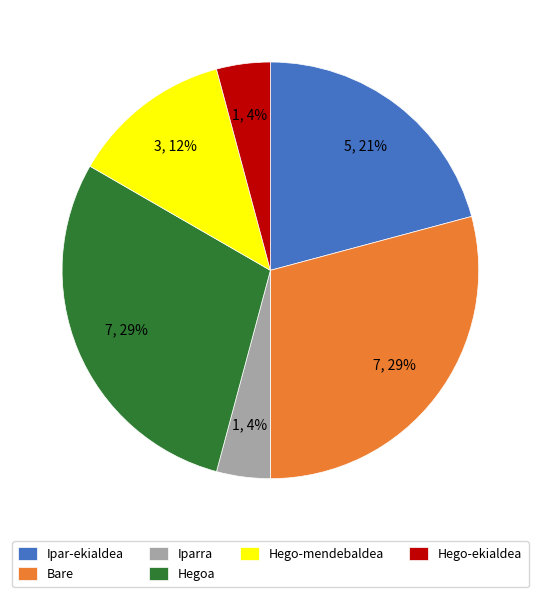

Approximately how many times larger is the value at Hego-ekialdea compared to Hego-mendebaldea?

0.3